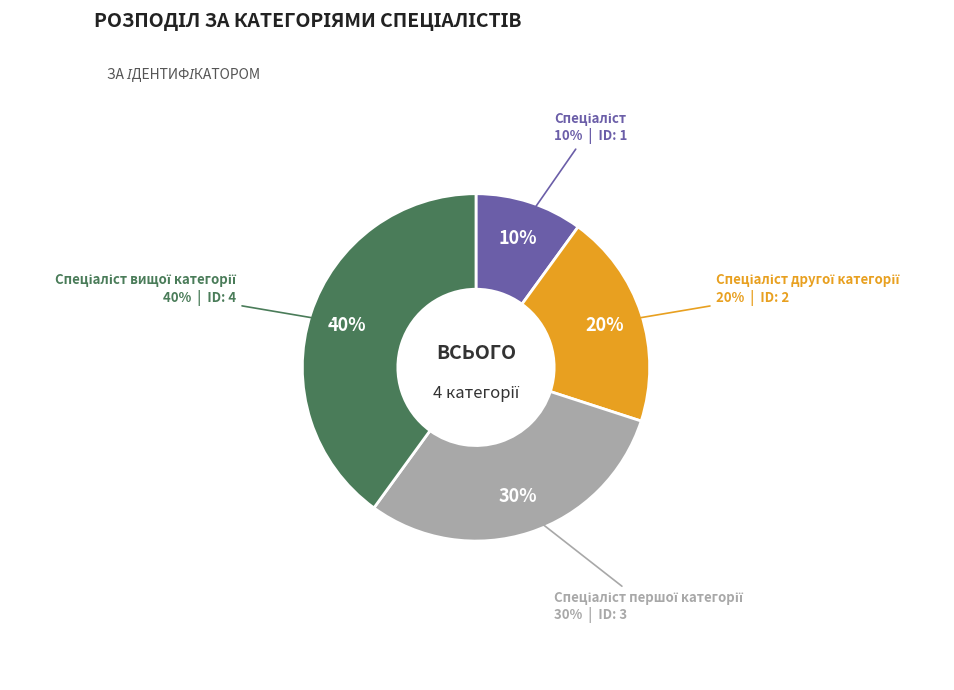

Do Спеціаліст вищої категорії and Спеціаліст together represent more than half of the pie?

No